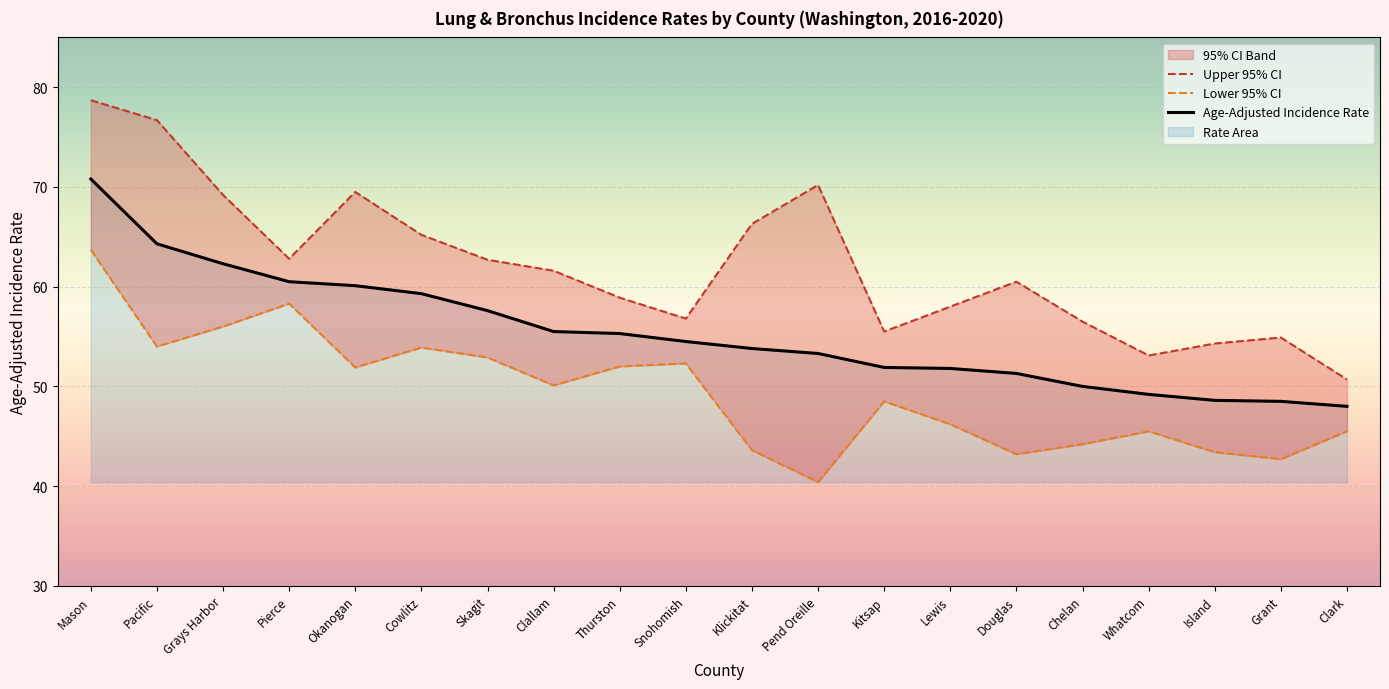

Reading left to right, what are all the values shown in this chart?

Age-Adjusted Incidence Rate: Mason=70.8	Pacific=64.3	Grays Harbor=62.3	Pierce=60.5	Okanogan=60.1	Cowlitz=59.3	Skagit=57.6	Clallam=55.5	Thurston=55.3	Snohomish=54.5	Klickitat=53.8	Pend Oreille=53.3	Kitsap=51.9	Lewis=51.8	Douglas=51.3	Chelan=50.0	Whatcom=49.2	Island=48.6	Grant=48.5	Clark=48.0
Lower 95% CI: Mason=63.7	Pacific=54.0	Grays Harbor=56.0	Pierce=58.3	Okanogan=51.9	Cowlitz=53.9	Skagit=52.9	Clallam=50.1	Thurston=52.0	Snohomish=52.3	Klickitat=43.6	Pend Oreille=40.4	Kitsap=48.5	Lewis=46.2	Douglas=43.2	Chelan=44.2	Whatcom=45.5	Island=43.4	Grant=42.7	Clark=45.5
Upper 95% CI: Mason=78.7	Pacific=76.7	Grays Harbor=69.2	Pierce=62.8	Okanogan=69.5	Cowlitz=65.2	Skagit=62.7	Clallam=61.6	Thurston=58.9	Snohomish=56.8	Klickitat=66.3	Pend Oreille=70.2	Kitsap=55.5	Lewis=58.0	Douglas=60.5	Chelan=56.5	Whatcom=53.1	Island=54.3	Grant=54.9	Clark=50.7